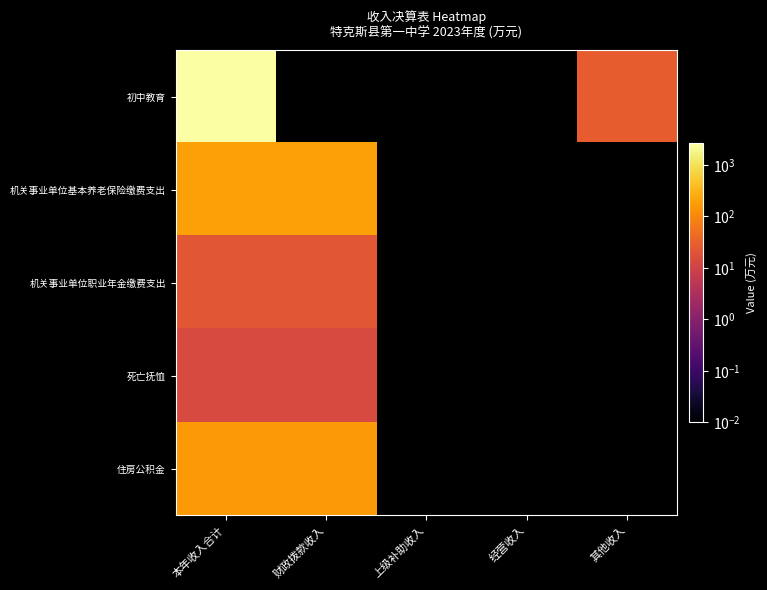

Reading left to right, list all the values displayed in this chart.

初中教育: 本年收入合计=2613.9	财政拨款收入=0.0	上级补助收入=0.0	经营收入=0.0	其他收入=27.0
机关事业单位基本养老保险缴费支出: 本年收入合计=197.3	财政拨款收入=197.3	上级补助收入=0.0	经营收入=0.0	其他收入=0.0
机关事业单位职业年金缴费支出: 本年收入合计=22.5	财政拨款收入=22.5	上级补助收入=0.0	经营收入=0.0	其他收入=0.0
死亡抚恤: 本年收入合计=14.0	财政拨款收入=14.0	上级补助收入=0.0	经营收入=0.0	其他收入=0.0
住房公积金: 本年收入合计=157.1	财政拨款收入=157.1	上级补助收入=0.0	经营收入=0.0	其他收入=0.0